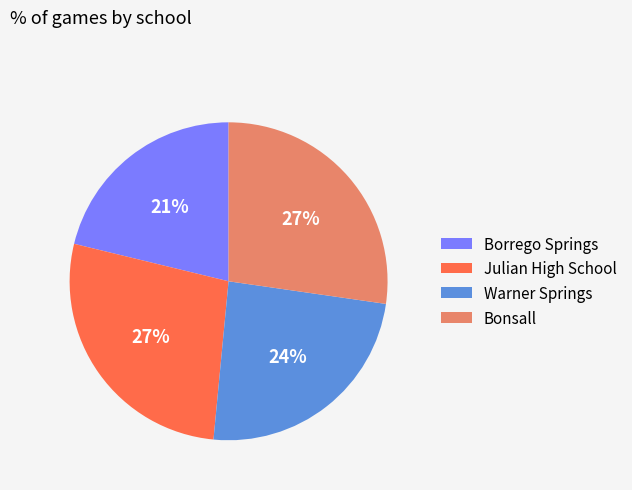

Does Bonsall account for over 50% of the chart?

No